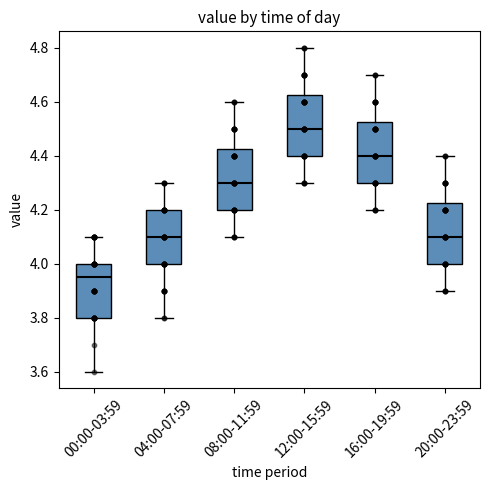

Reading left to right, transcribe this box plot: for each box, give where its median line is, the range the box spans, and where its two whiskers end, as read against the y-axis. The values are not printed on the chart, so give them approximately, as read against the axis.

00:00-03:59: median 3.96, box 3.80 to 4.00, whiskers 3.60 to 4.10
04:00-07:59: median 4.10, box 4.00 to 4.20, whiskers 3.80 to 4.30
08:00-11:59: median 4.30, box 4.20 to 4.42, whiskers 4.10 to 4.60
12:00-15:59: median 4.50, box 4.40 to 4.62, whiskers 4.30 to 4.80
16:00-19:59: median 4.40, box 4.30 to 4.52, whiskers 4.20 to 4.70
20:00-23:59: median 4.10, box 4.00 to 4.22, whiskers 3.90 to 4.40